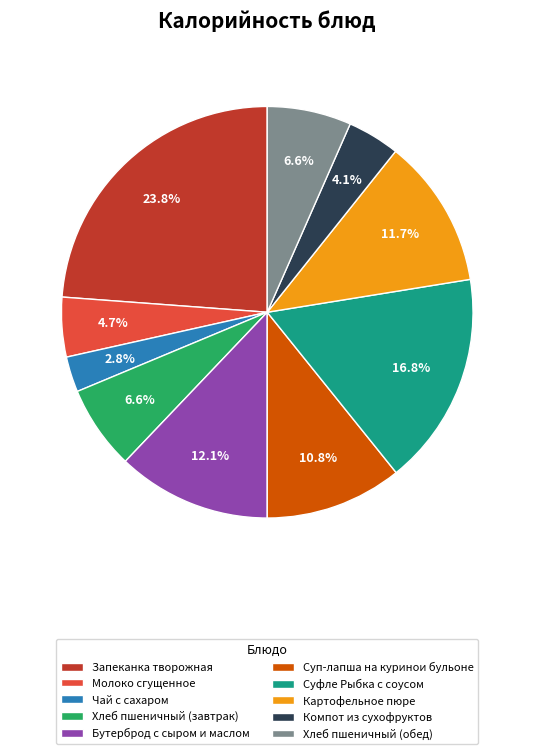

Is there a majority slice in this chart?

No